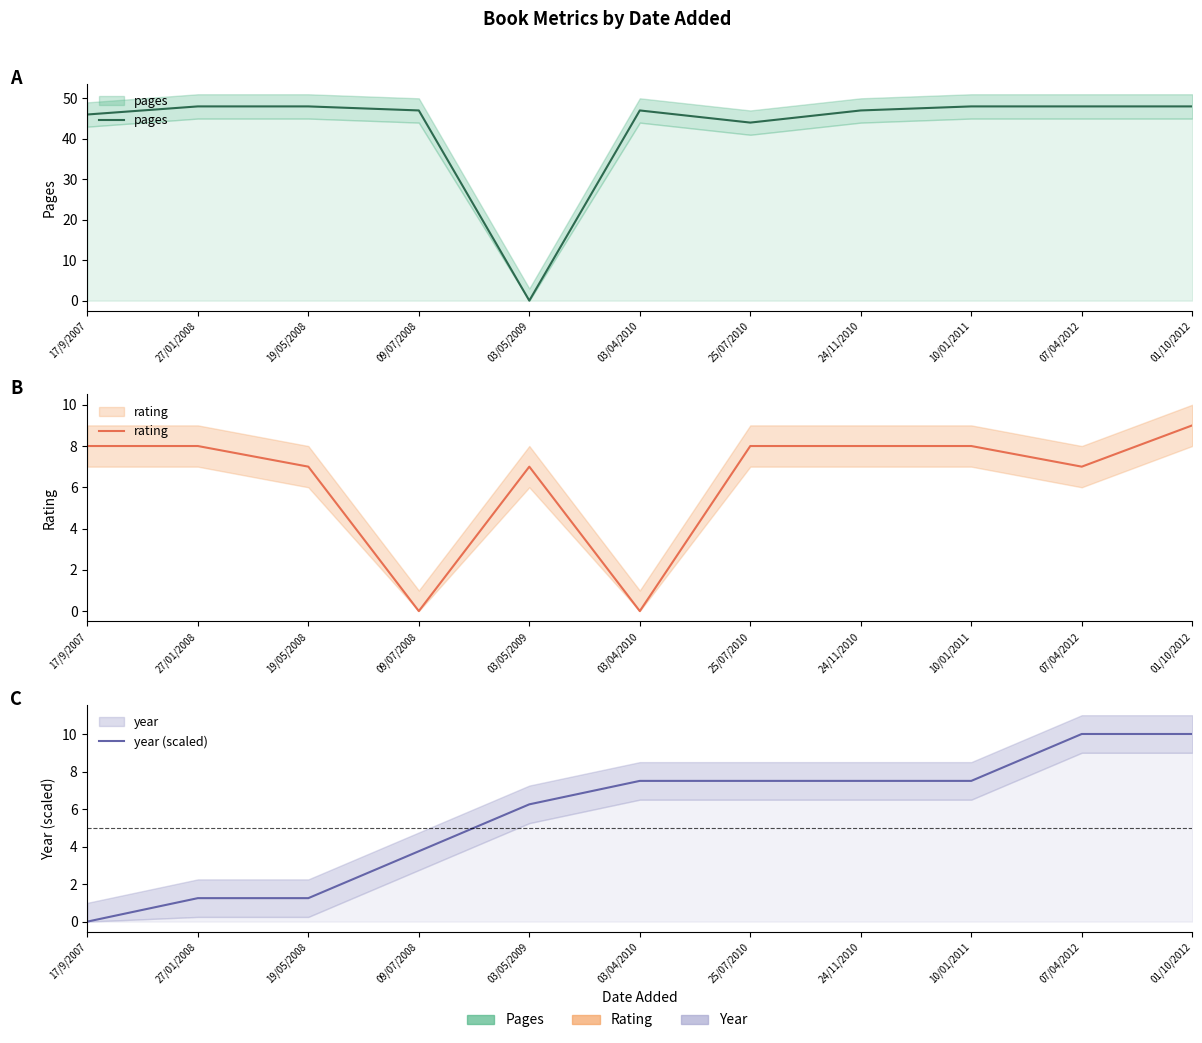

What is the difference between the highest and lowest values at 03/05/2009?

7.0